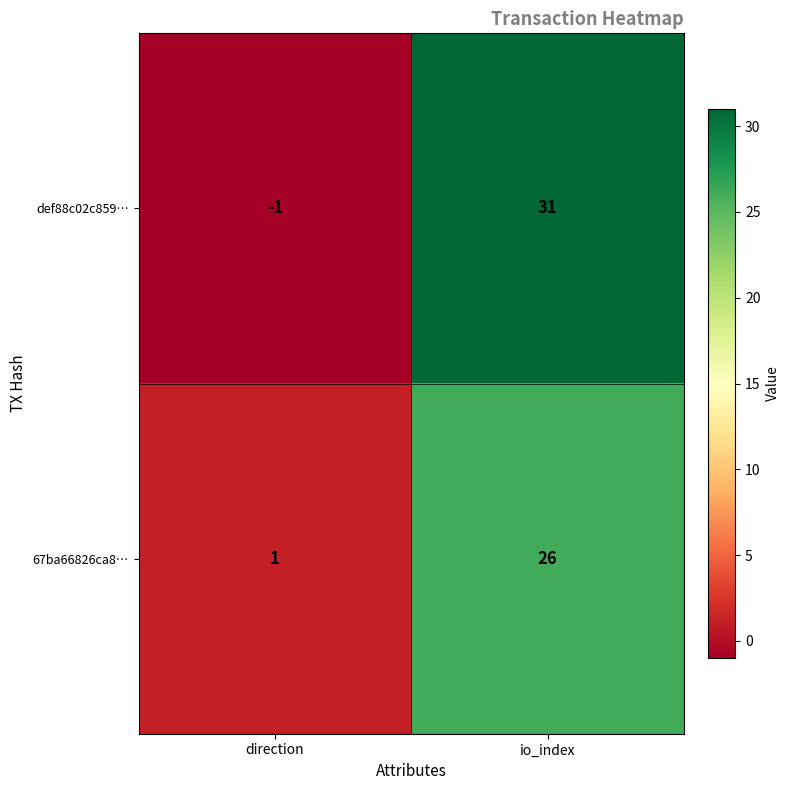

Which series has the widest spread of values?

def88c02c859…